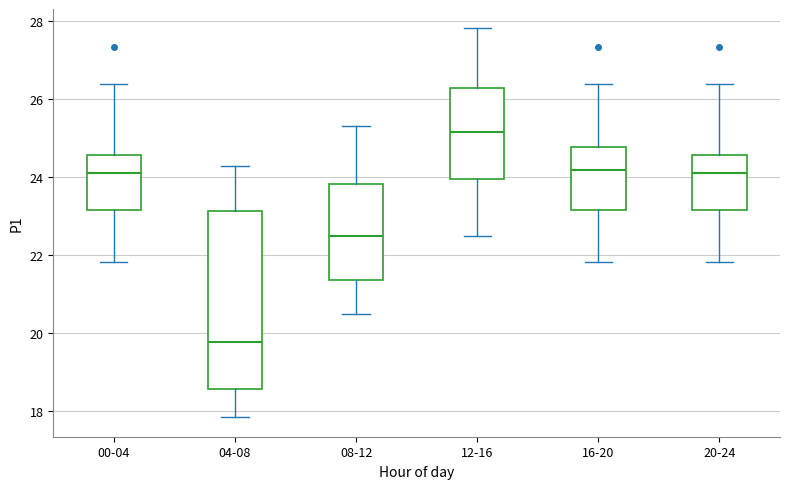

Where is the upper edge of the box for 04-08 on the y-axis? The values are not printed on the chart, so give them approximately, as read against the axis.

23.2